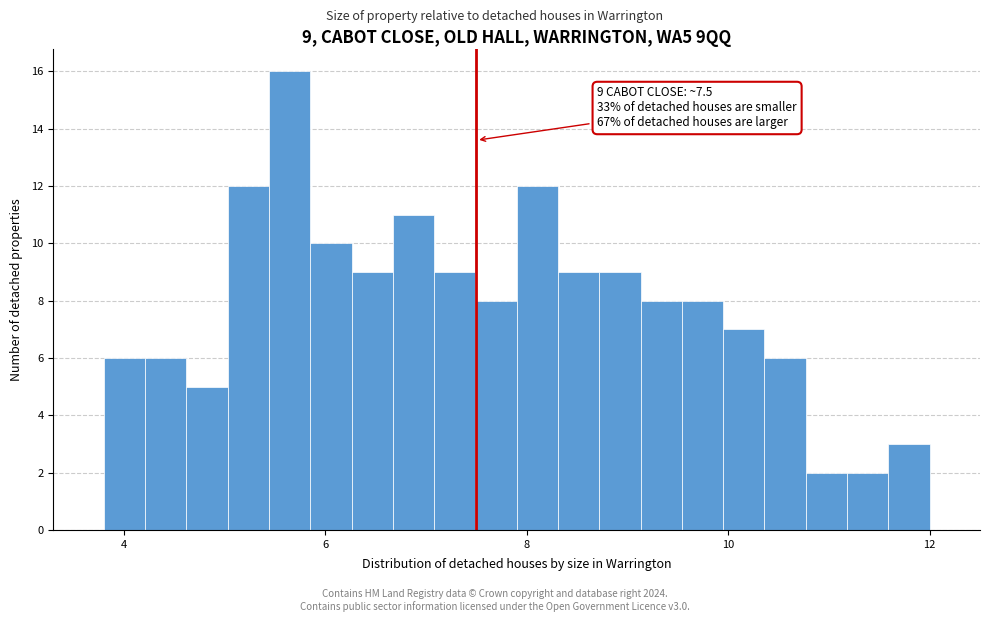

Read against the x-axis, roughly where is the centre of the tallest bar?

5.6